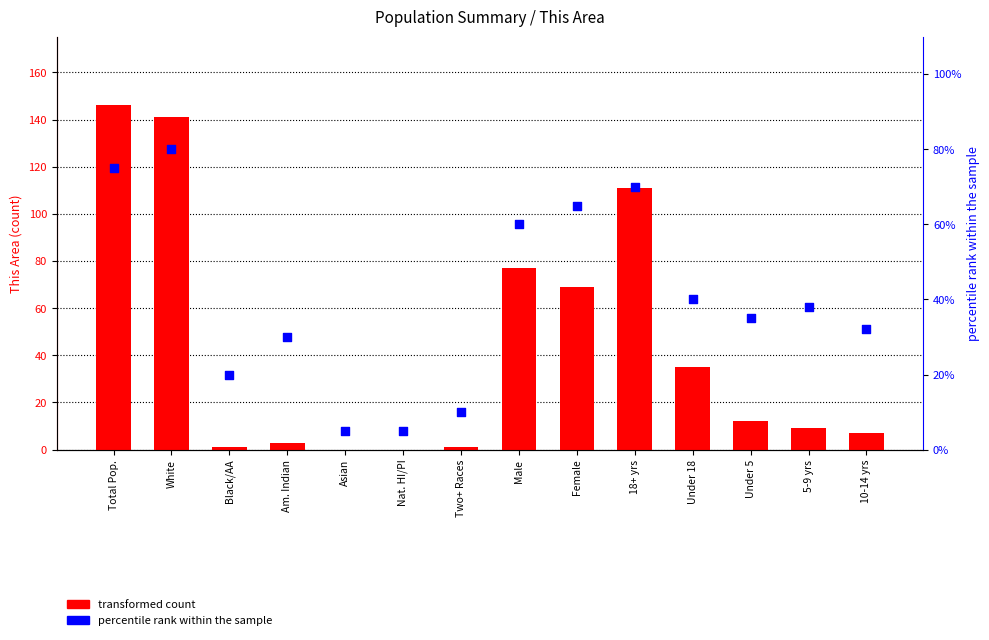

At which category is the sum across all series the highest?

Total Pop.